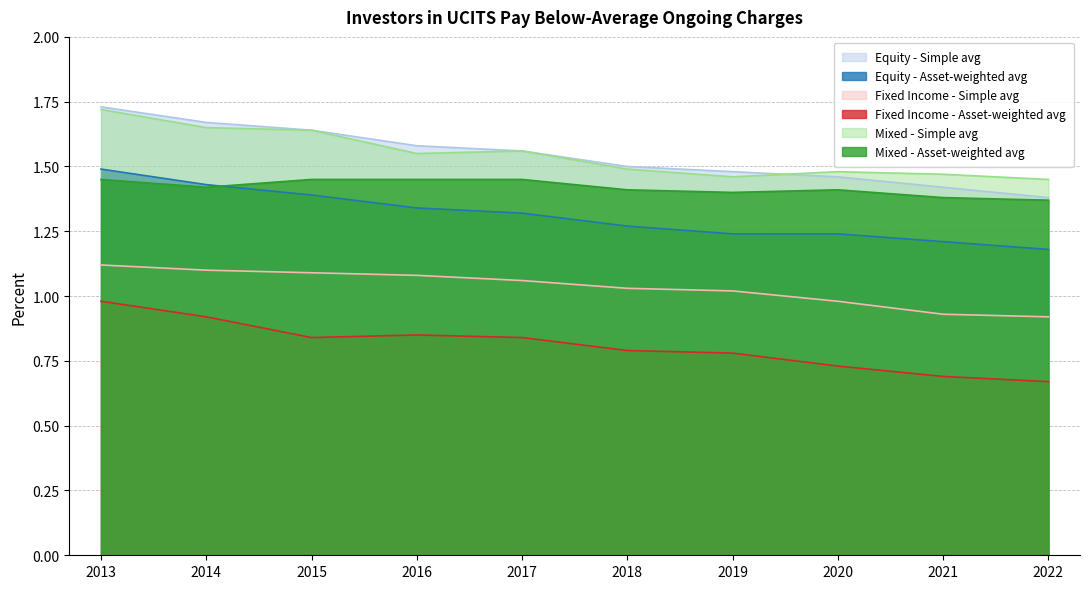

Reading left to right, transcribe all the data shown in this chart.

Equity - Asset-weighted avg: 1.5	1.4	1.4	1.3	1.3	1.3	1.2	1.2	1.2	1.2
Equity - Simple avg: 1.7	1.7	1.6	1.6	1.6	1.5	1.5	1.5	1.4	1.4
Fixed Income - Asset-weighted avg: 1.0	0.9	0.8	0.8	0.8	0.8	0.8	0.7	0.7	0.7
Fixed Income - Simple avg: 1.1	1.1	1.1	1.1	1.1	1.0	1.0	1.0	0.9	0.9
Mixed - Asset-weighted avg: 1.4	1.4	1.4	1.4	1.4	1.4	1.4	1.4	1.4	1.4
Mixed - Simple avg: 1.7	1.6	1.6	1.6	1.6	1.5	1.5	1.5	1.5	1.4